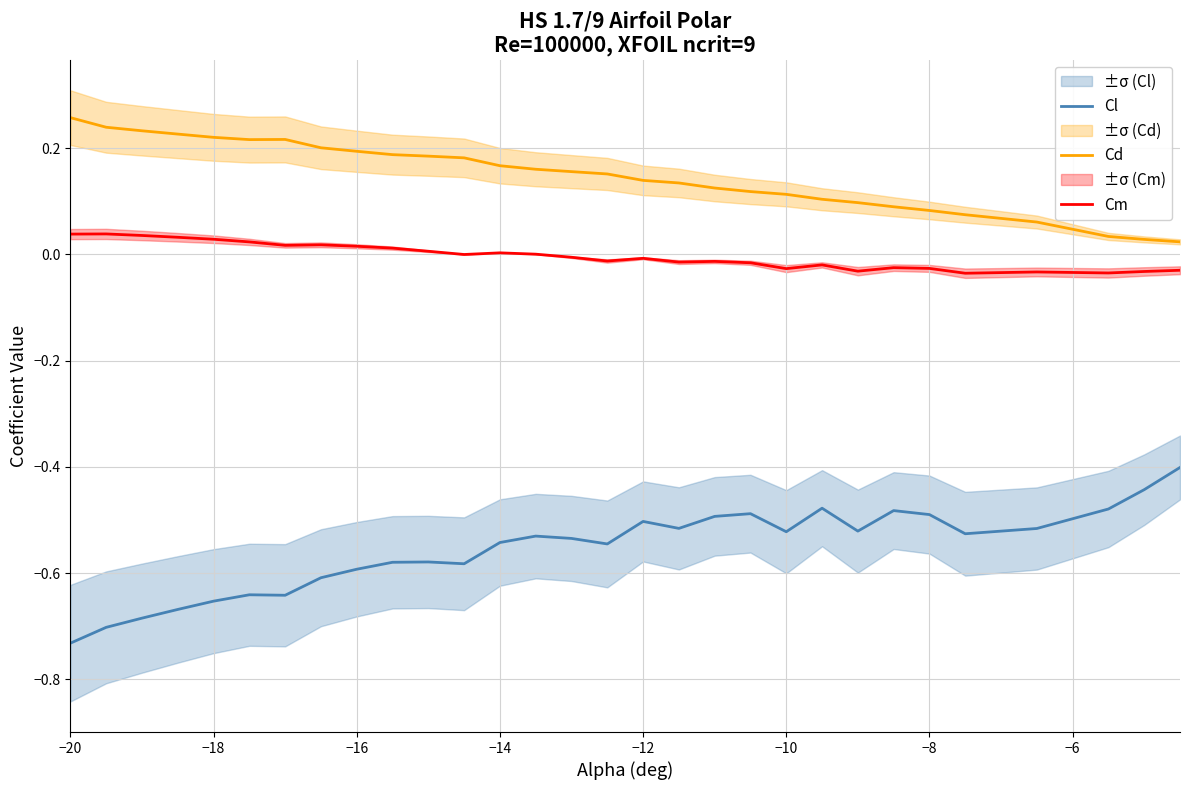

True or false: Cl and Cm cross at least once.

False